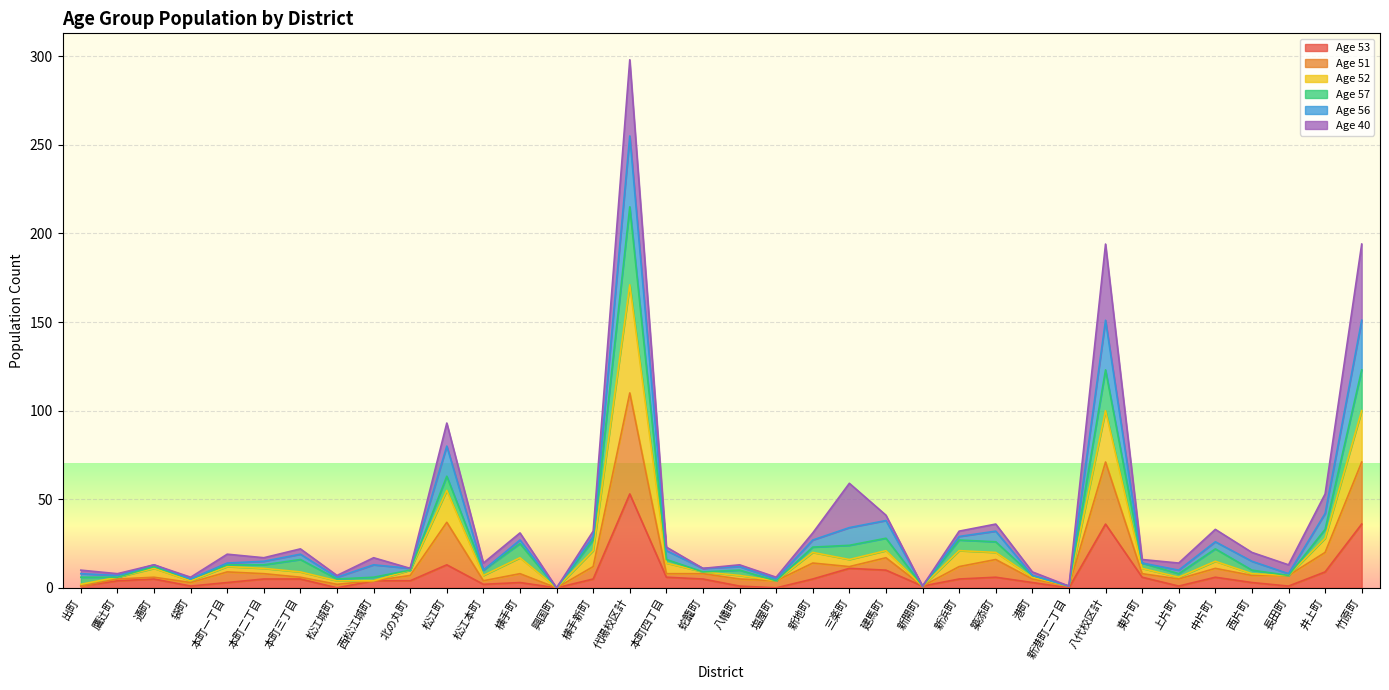

At which category is the sum across all series the highest?

代陽校区計